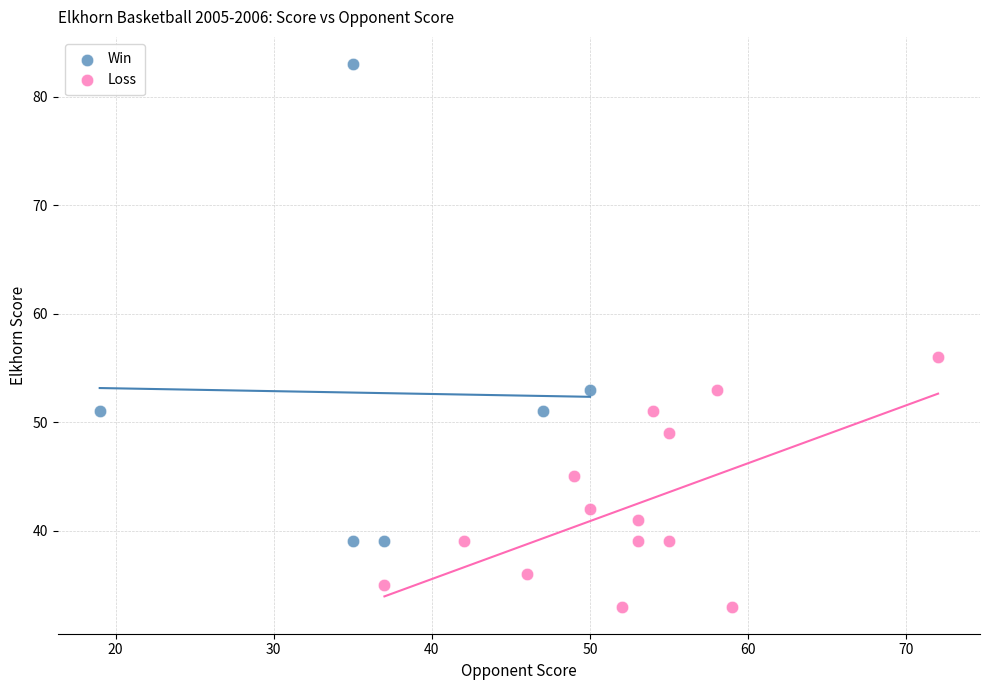

Which series reaches the minimum Y coordinate?

Loss